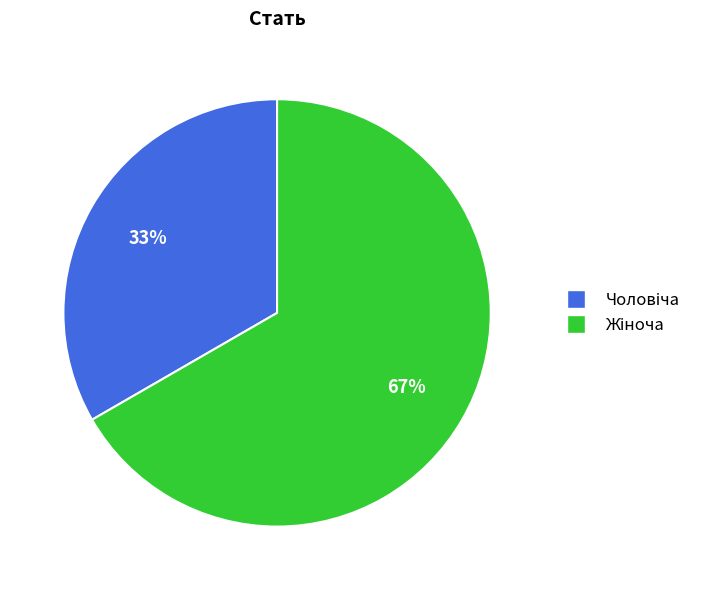

To the nearest percent, what is the average slice percentage?

50%